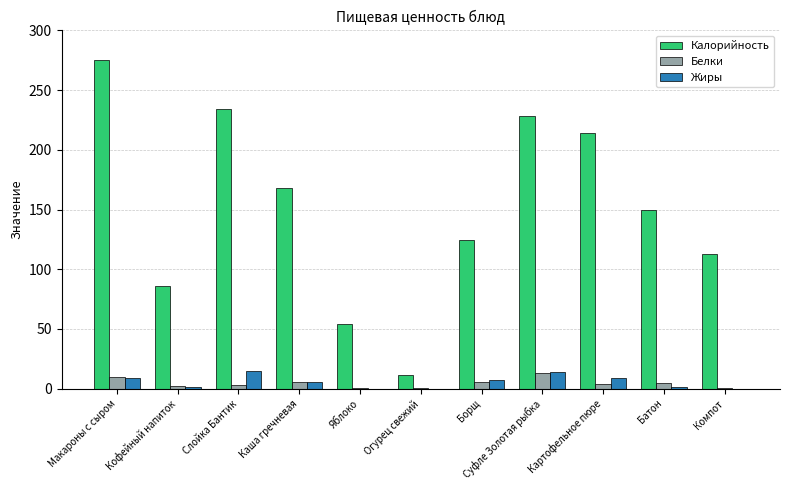

At which category is the sum across all series the highest?

Макароны с сыром